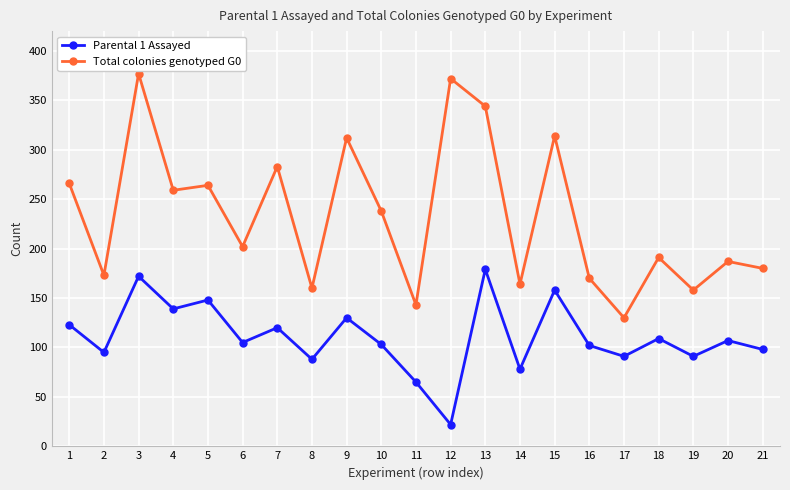

True or false: Total colonies genotyped G0 and Parental 1 Assayed intersect in this chart.

False